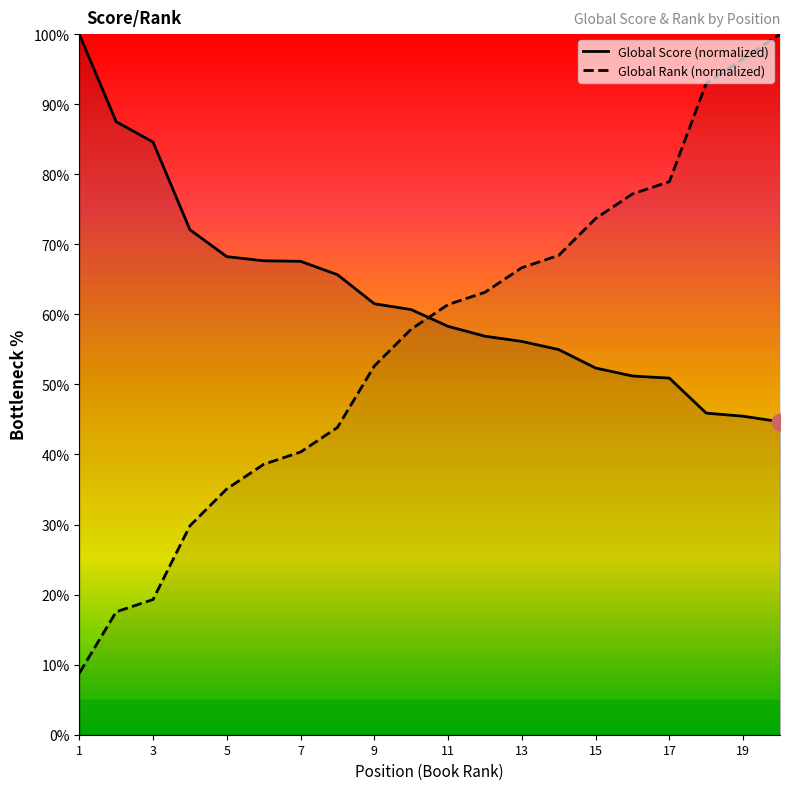

Rank the series by their average value, from lowest to highest.

Global Rank, Global Score